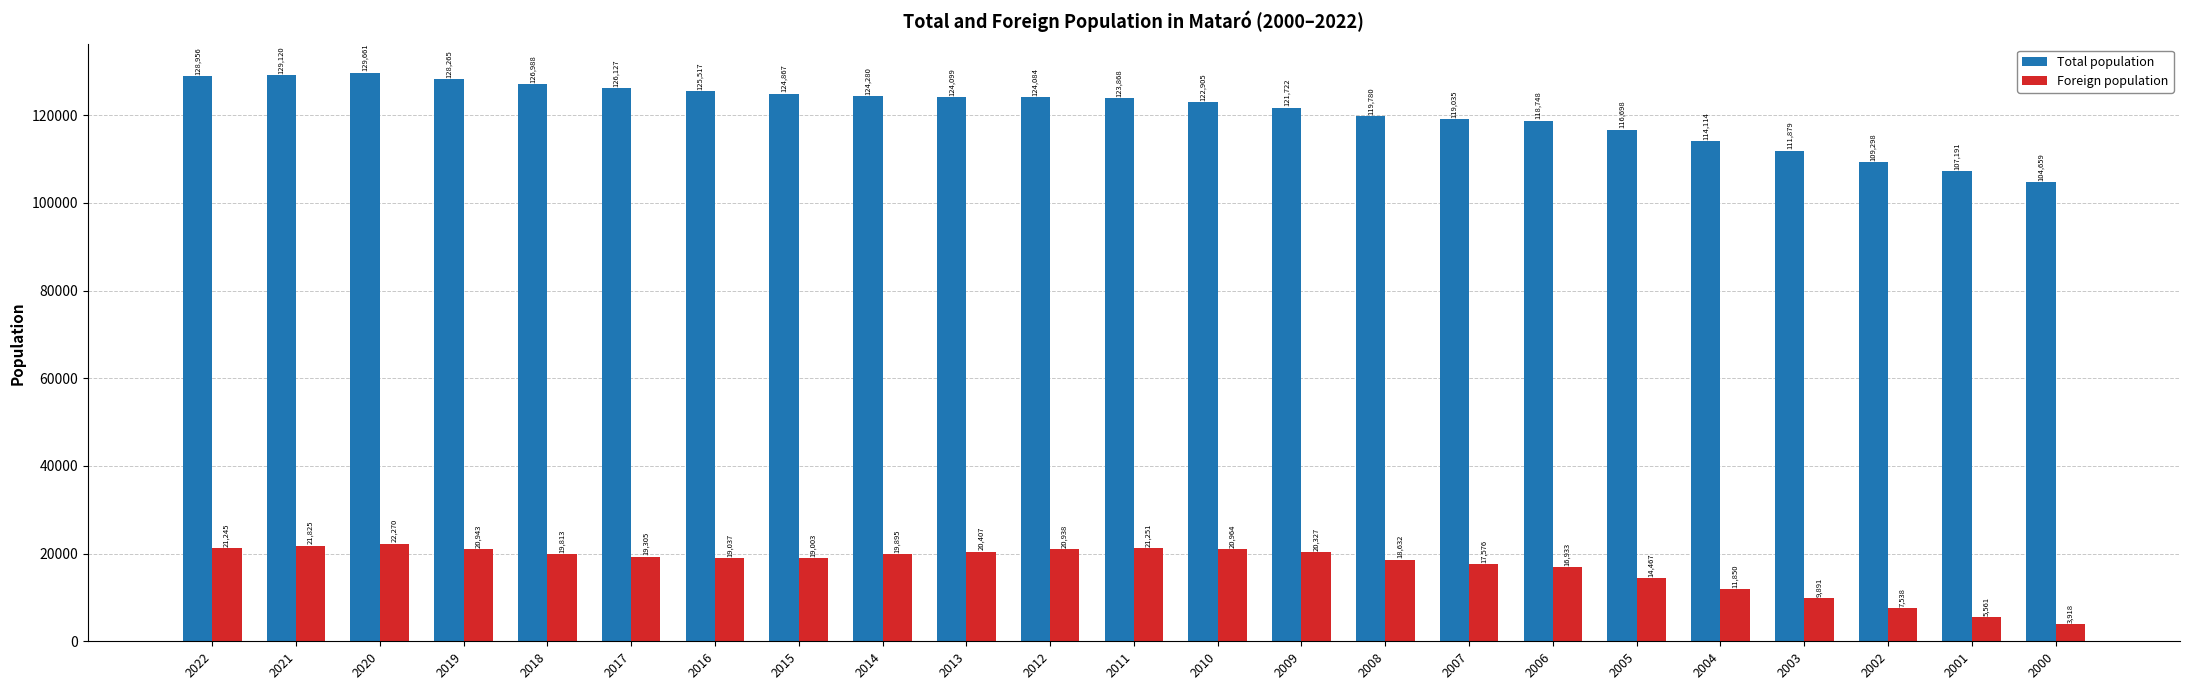

Reading left to right, transcribe all the data shown in this chart.

Total population: 2022=128956	2021=129120	2020=129661	2019=128265	2018=126988	2017=126127	2016=125517	2015=124867	2014=124280	2013=124099	2012=124084	2011=123868	2010=122905	2009=121722	2008=119780	2007=119035	2006=118748	2005=116698	2004=114114	2003=111879	2002=109298	2001=107191	2000=104659
Foreign population: 2022=21245	2021=21825	2020=22270	2019=20943	2018=19813	2017=19305	2016=19037	2015=19003	2014=19895	2013=20407	2012=20938	2011=21251	2010=20964	2009=20327	2008=18632	2007=17576	2006=16933	2005=14467	2004=11850	2003=9891	2002=7538	2001=5561	2000=3918